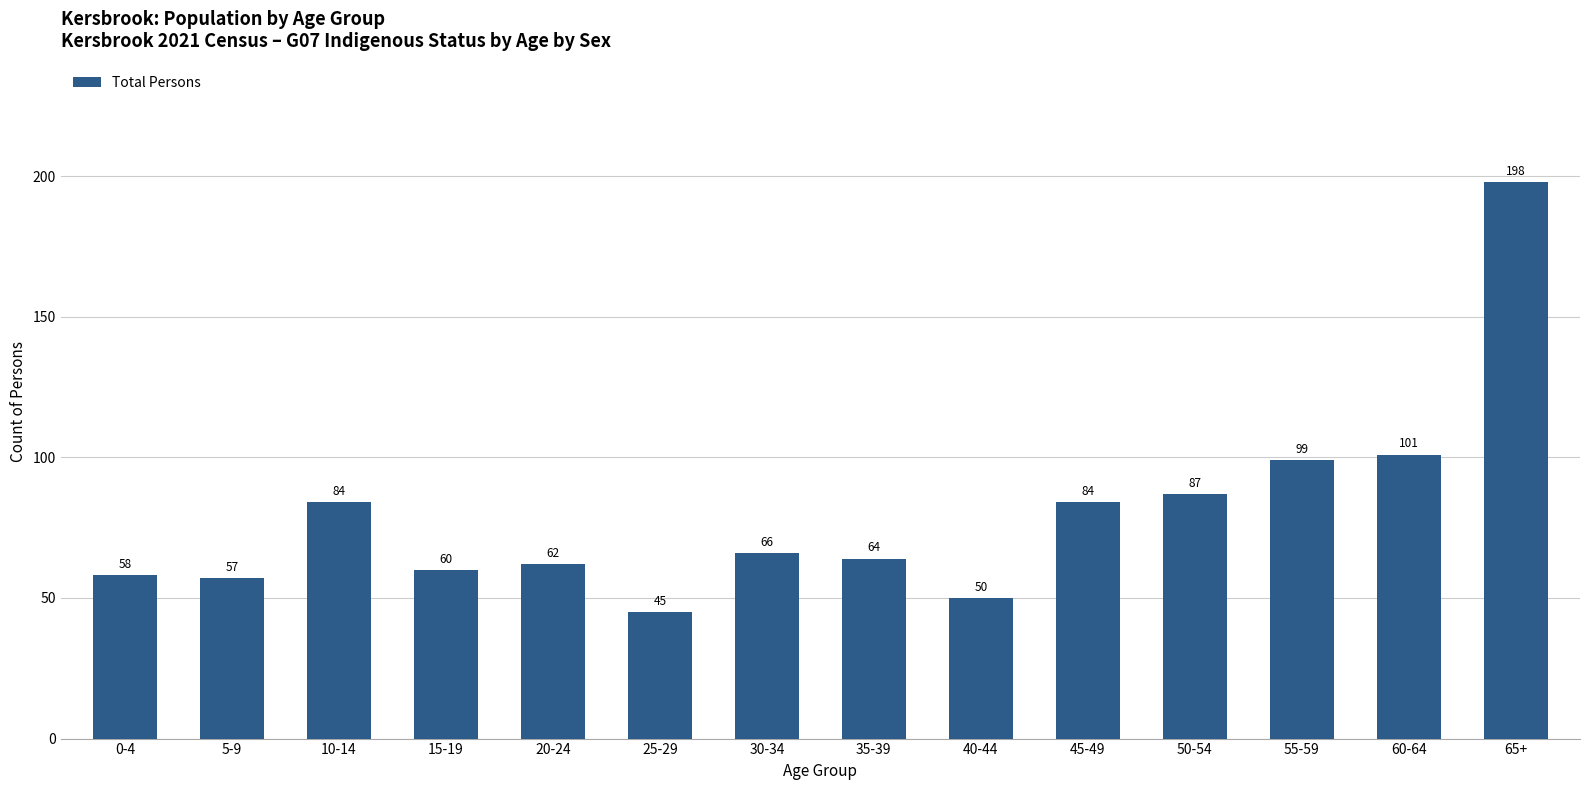

What is the difference between the values at 45-49 and 65+?

114